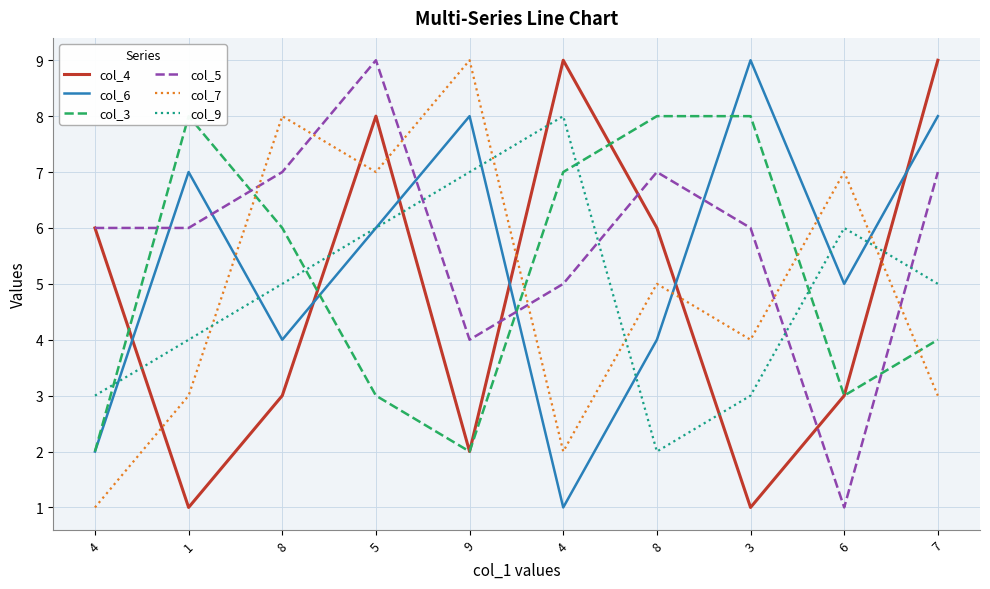

What is the label of the 7th point from the right?

5